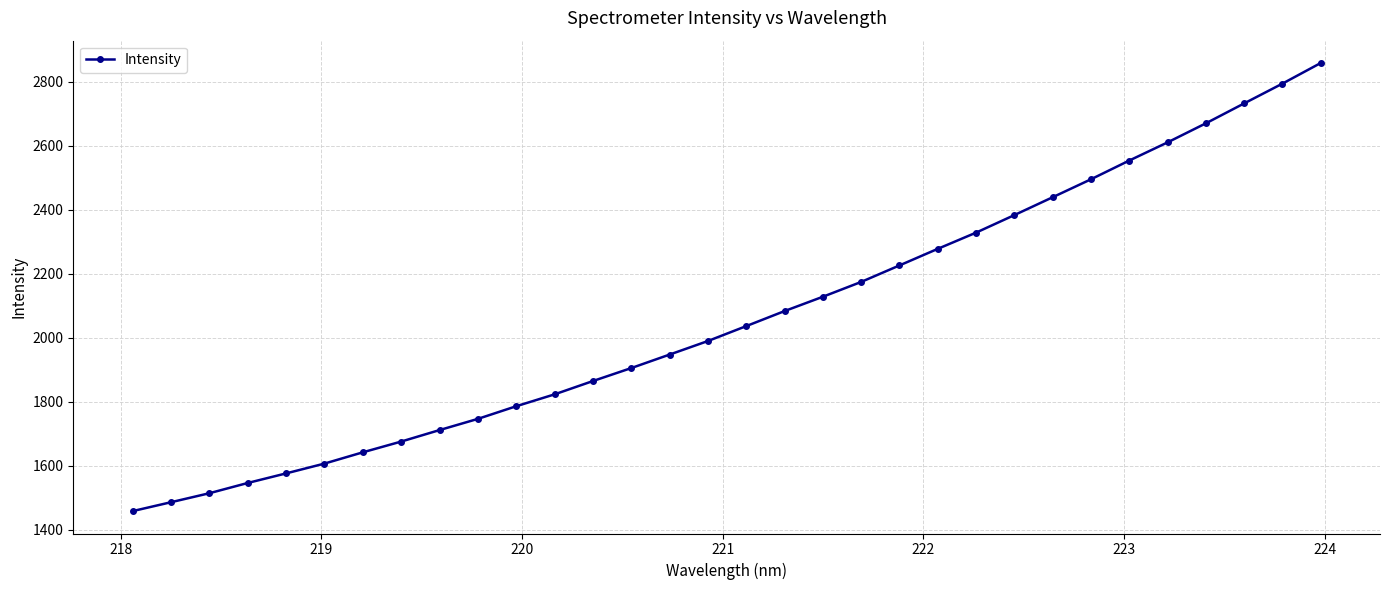

What is the maximum value shown in the chart?

2858.7